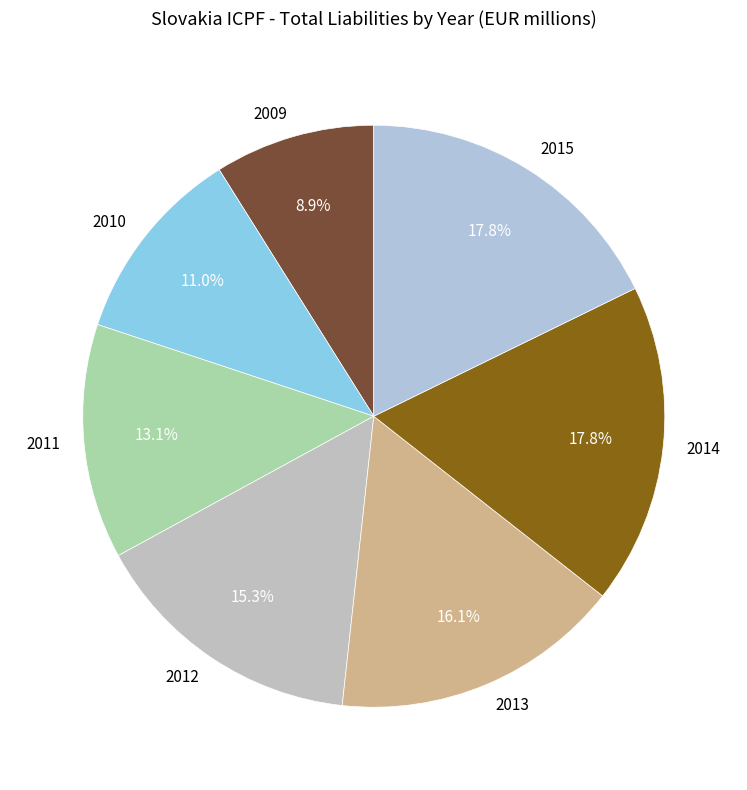

To the nearest percent, what is the difference between the largest and smallest slice percentages?

9%